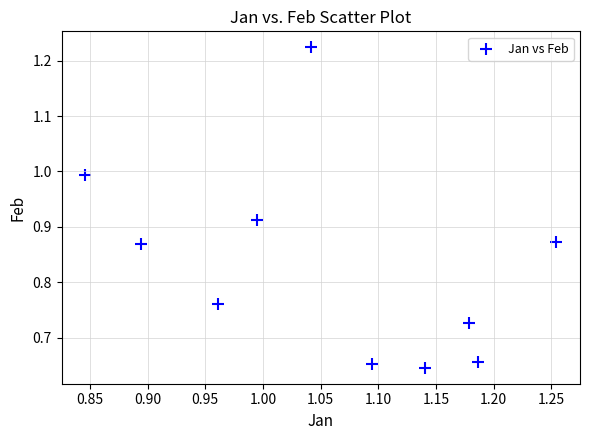

What is the average X value?

1.1